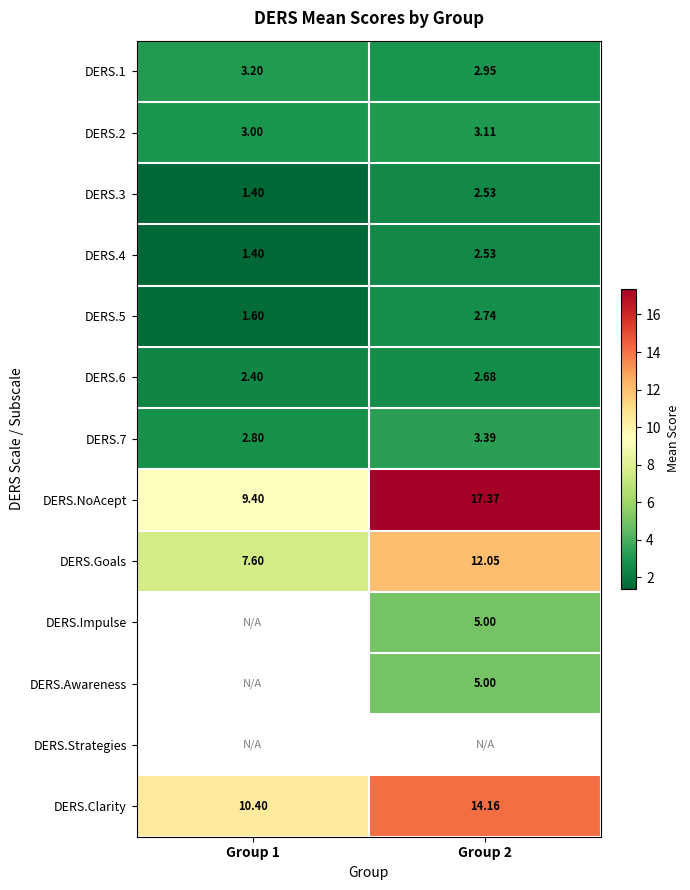

At how many categories does at least one series exceed 14?

1